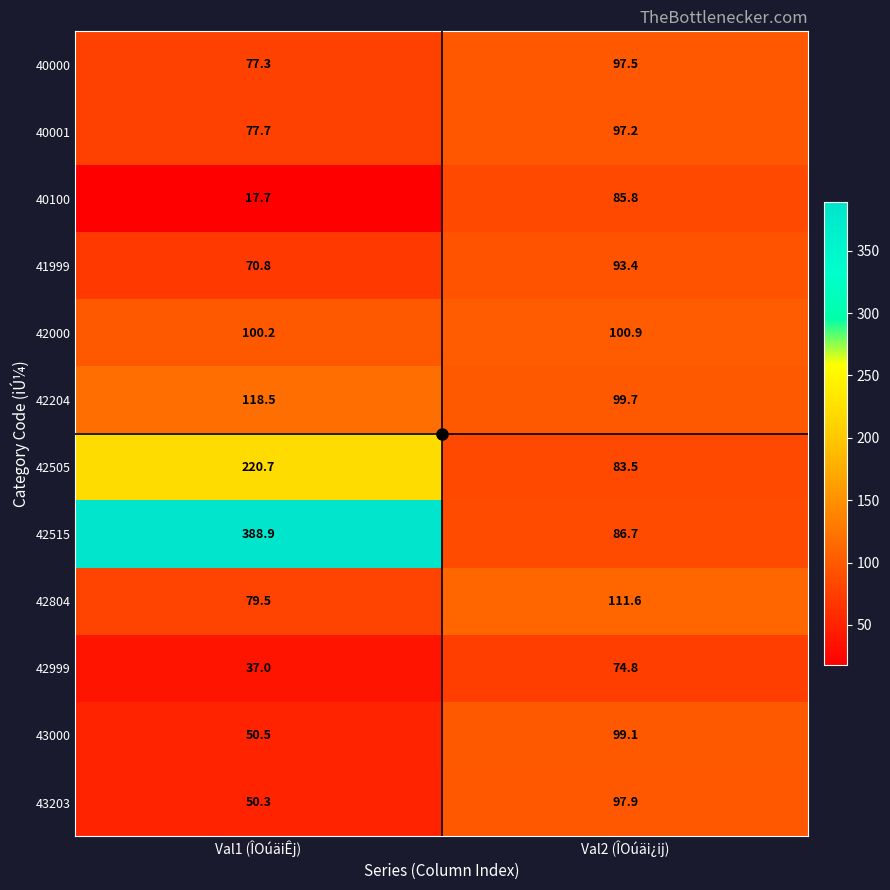

At which category is the sum across all series the highest?

Val1 (ÎOúäiÊj)